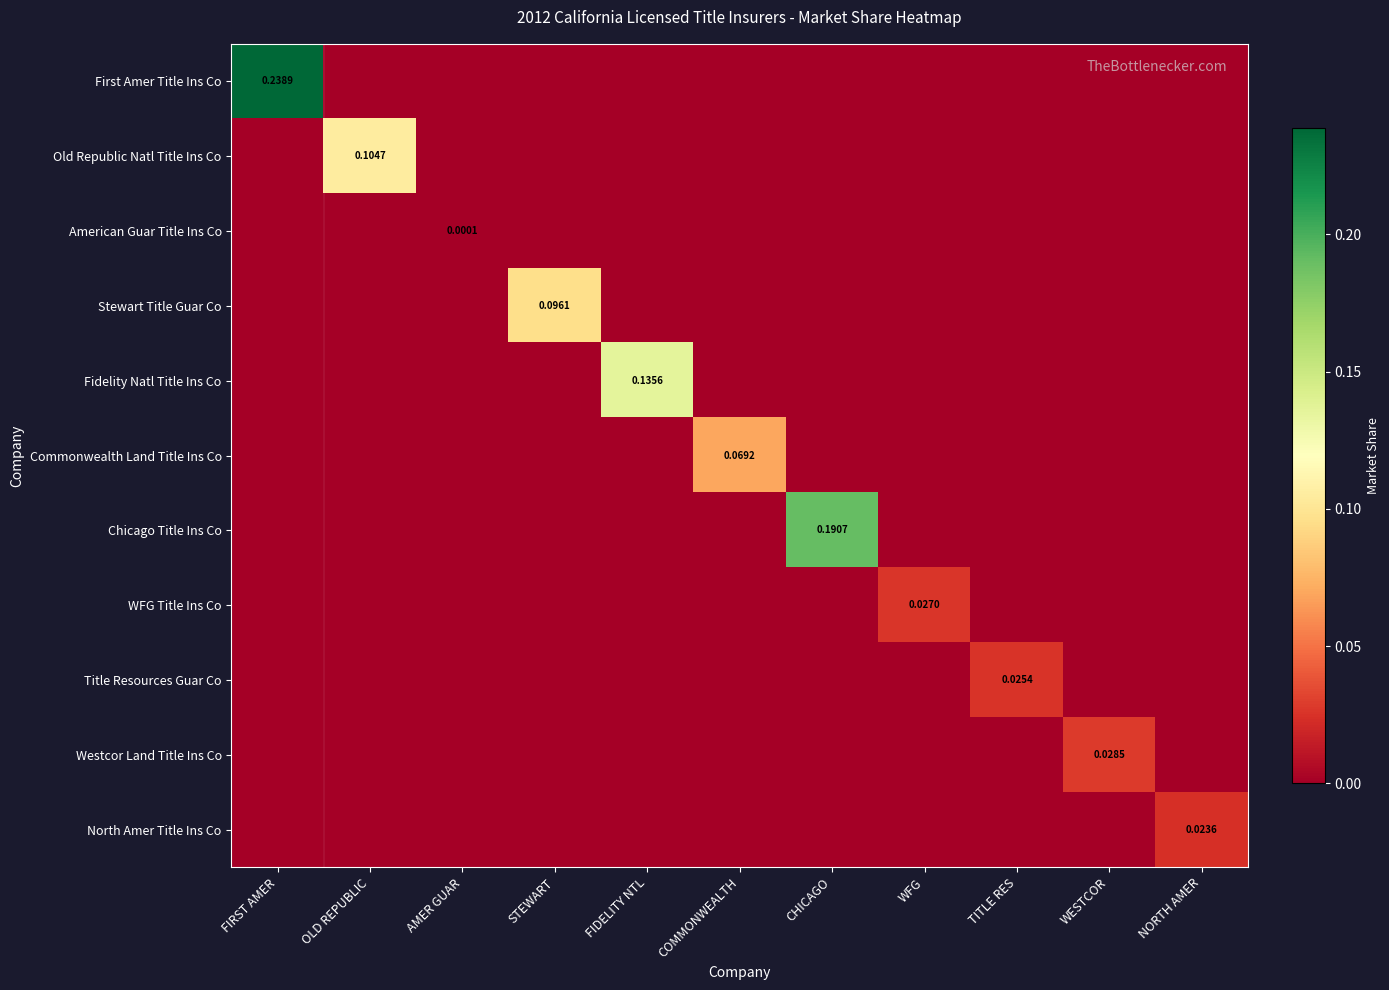

Which category has the lowest value in the Stewart Title Guar Co series?

FIRST AMER